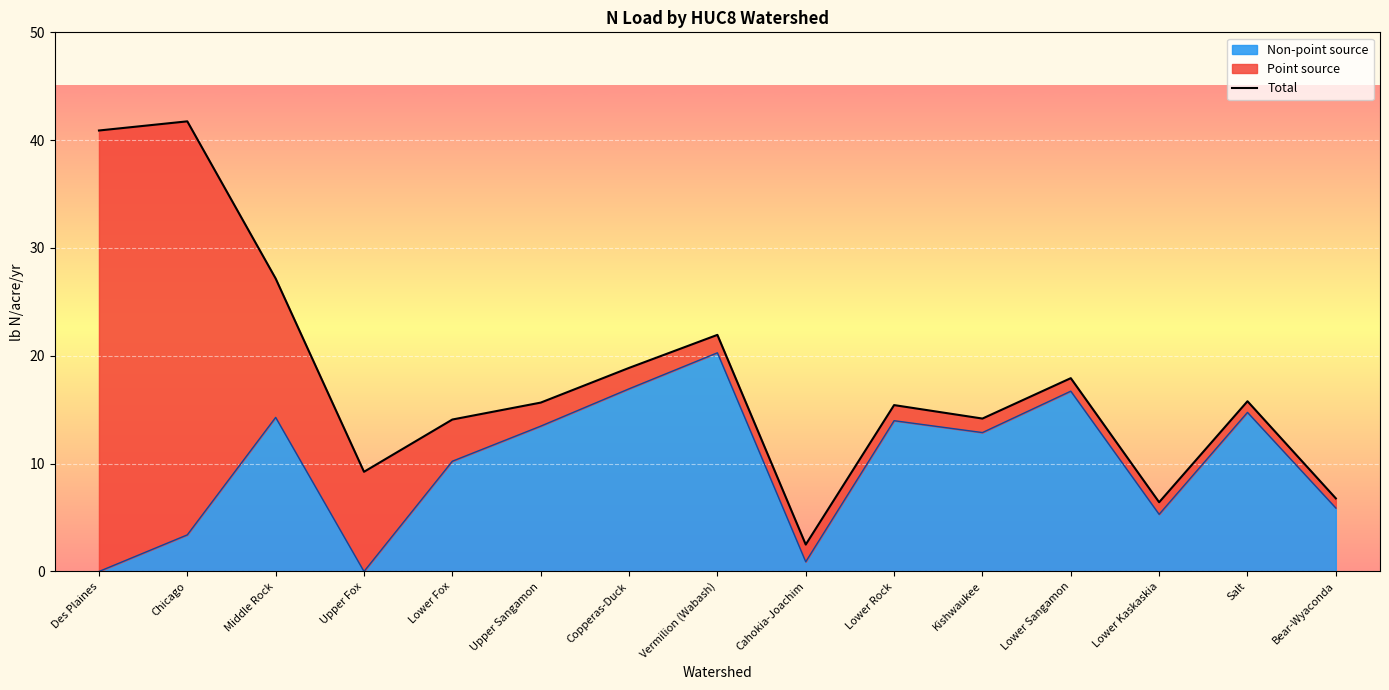

Reading left to right, what are all the values shown in this chart?

Des Plaines=40.9	Chicago=41.7	Middle Rock=27.2	Upper Fox=9.2	Lower Fox=14.1	Upper Sangamon=15.7	Copperas-Duck=18.9	Vermilion (Wabash)=21.9	Cahokia-Joachim=2.5	Lower Rock=15.4	Kishwaukee=14.2	Lower Sangamon=17.9	Lower Kaskaskia=6.4	Salt=15.8	Bear-Wyaconda=6.8